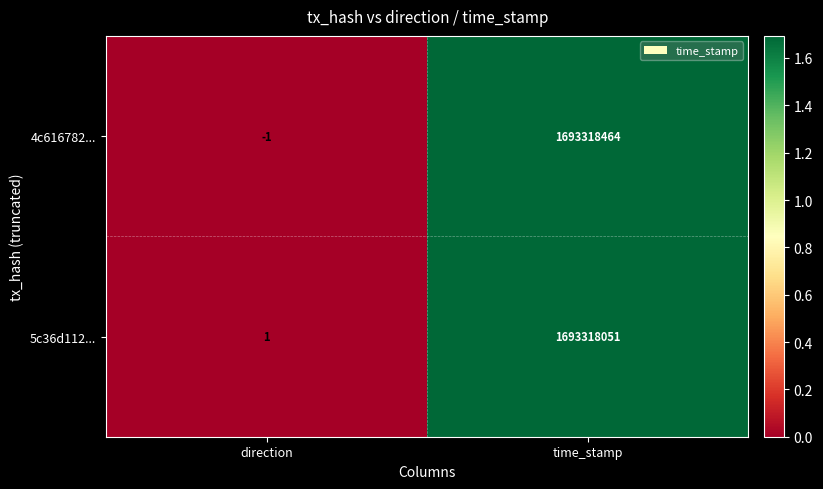

What is the difference between the highest and lowest values at direction?

2